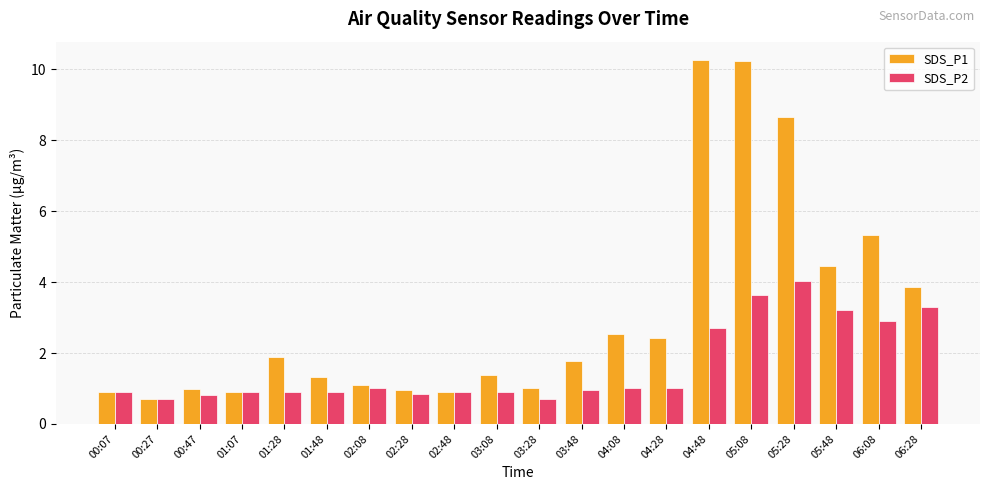

At which label is SDS_P1 closest to 5?

06:08